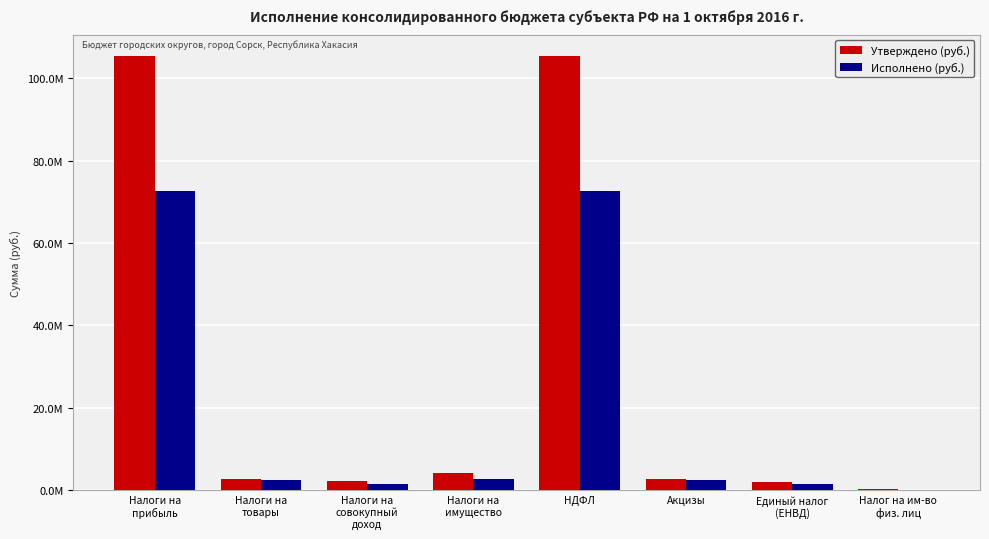

Between Налог на им-во
физ. лиц and Единый налог
(ЕНВД), which is larger?

Единый налог
(ЕНВД)